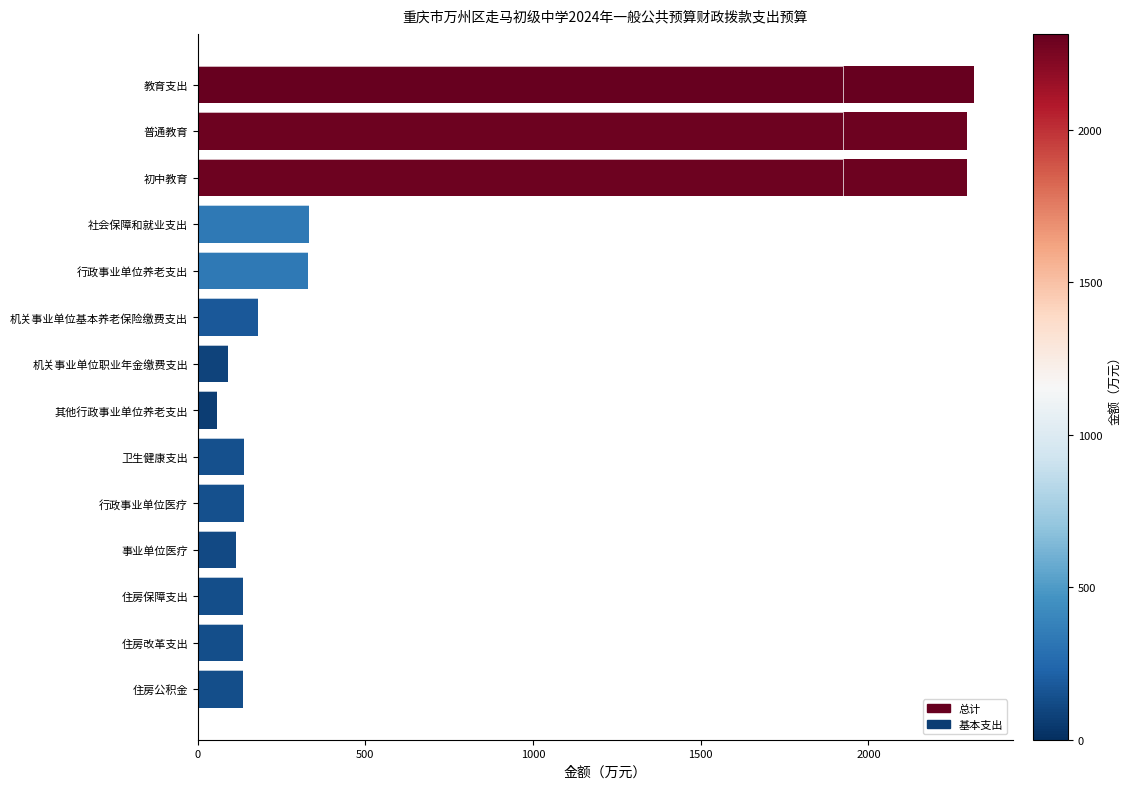

Does the chart contain stacked bars?

No